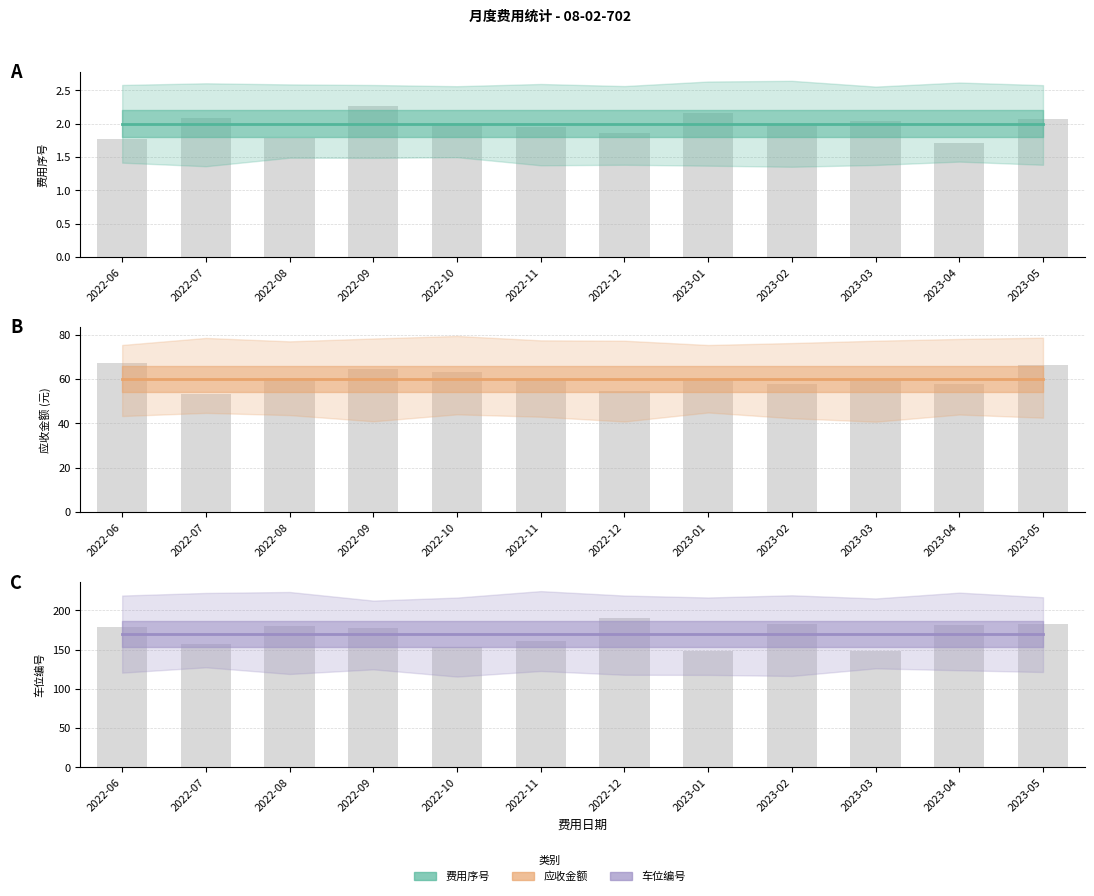

At which category is the sum across all series the highest?

2022-06